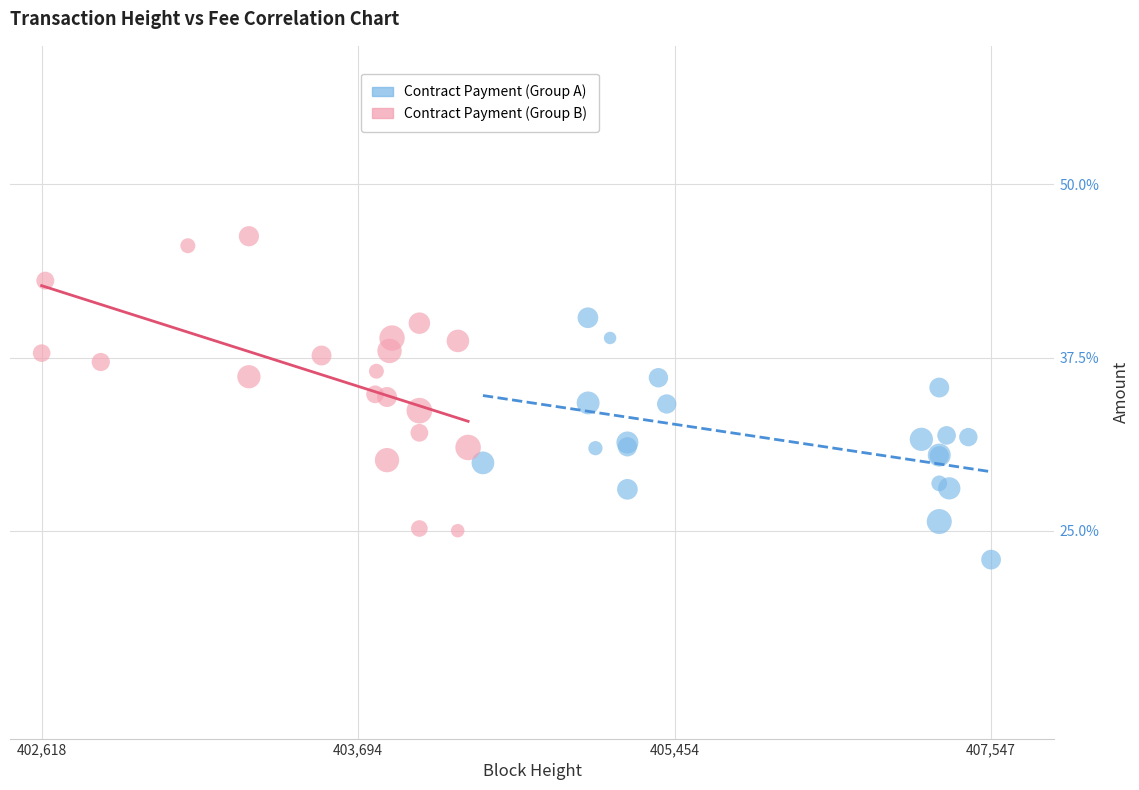

Which series reaches the minimum Y coordinate?

Contract Payment (Group A)